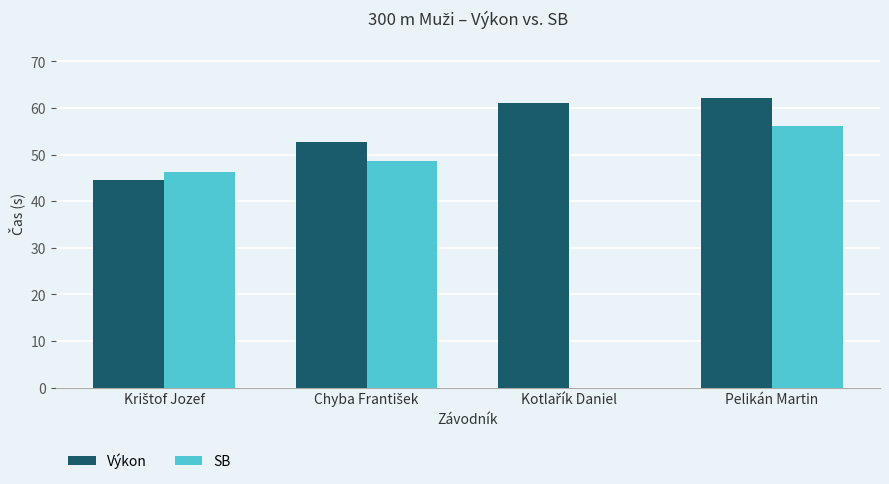

The Výkon series shows 16.3 at Pelikán Martin. True or false?

False